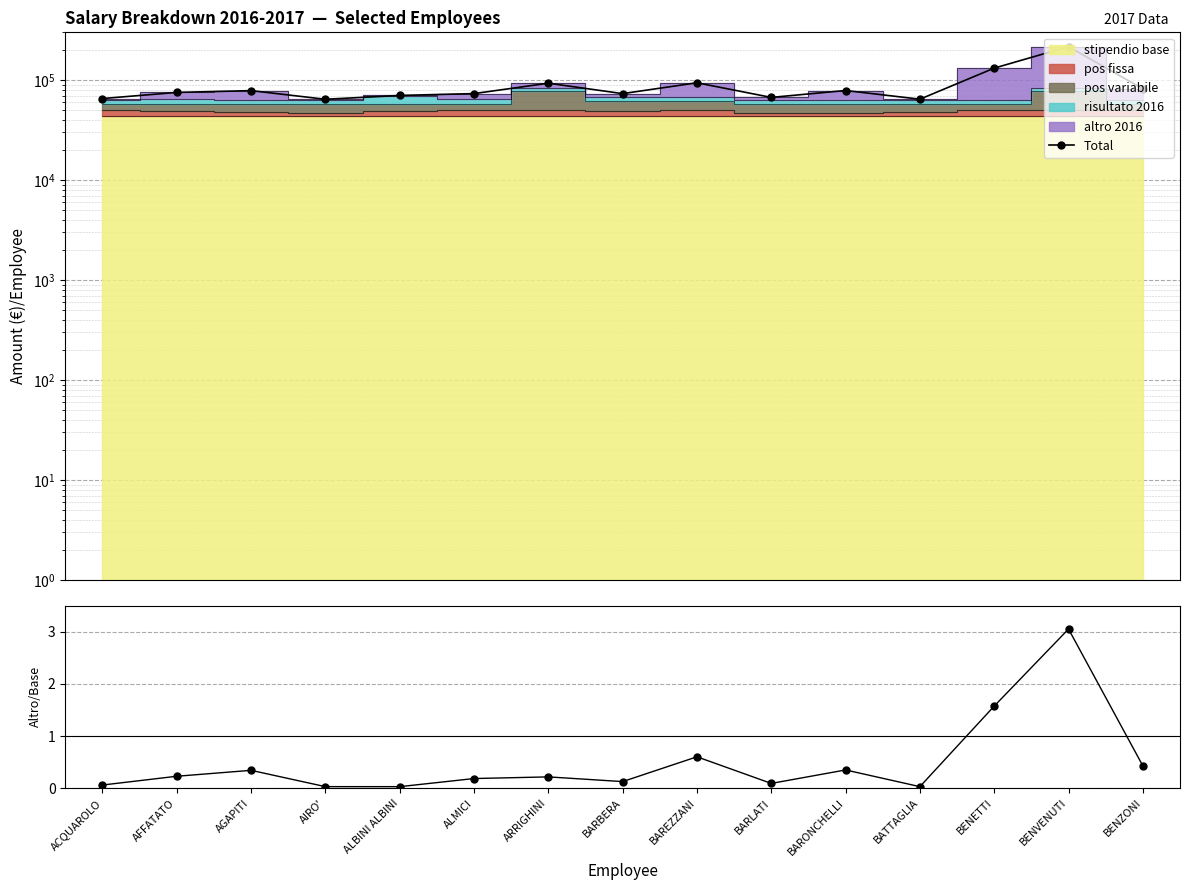

Which series has the largest total across all categories?

Total